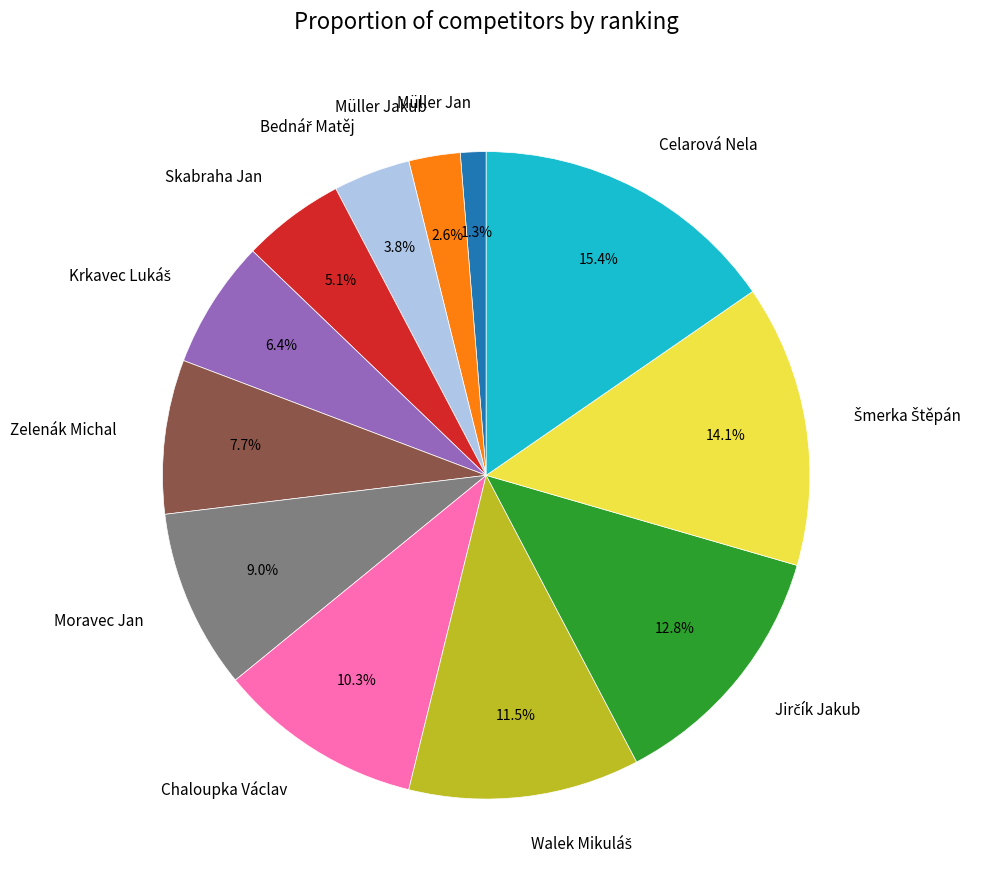

Is the sum of Müller Jakub and Celarová Nela greater than half?

No